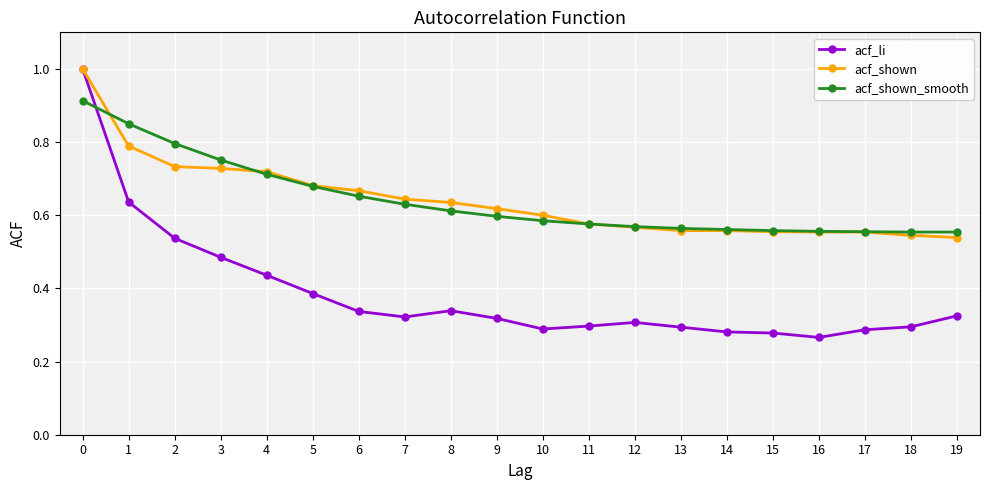

The value of acf_li at 10 is 0.3. True or false?

True